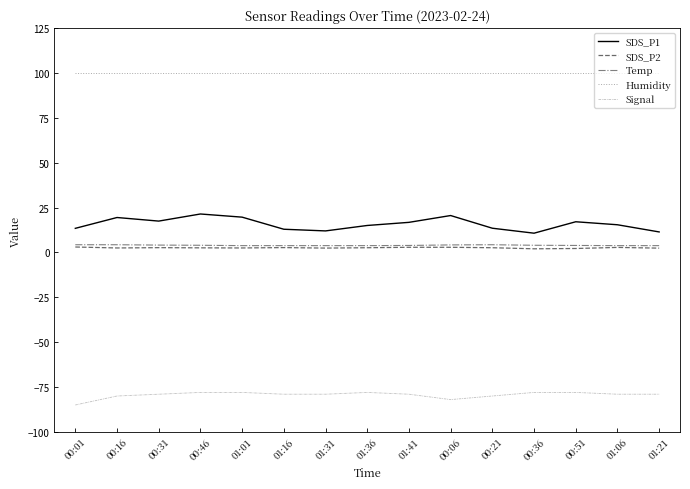

True or false: SDS_P1 and Humidity intersect in this chart.

False